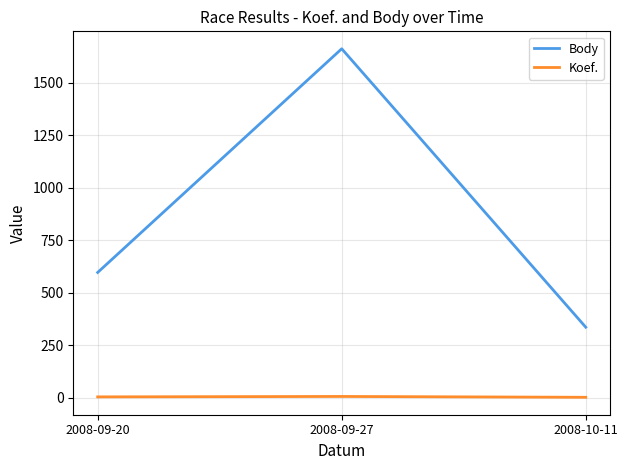

Which series changed the most between 2008-09-20 and 2008-10-11?

Body